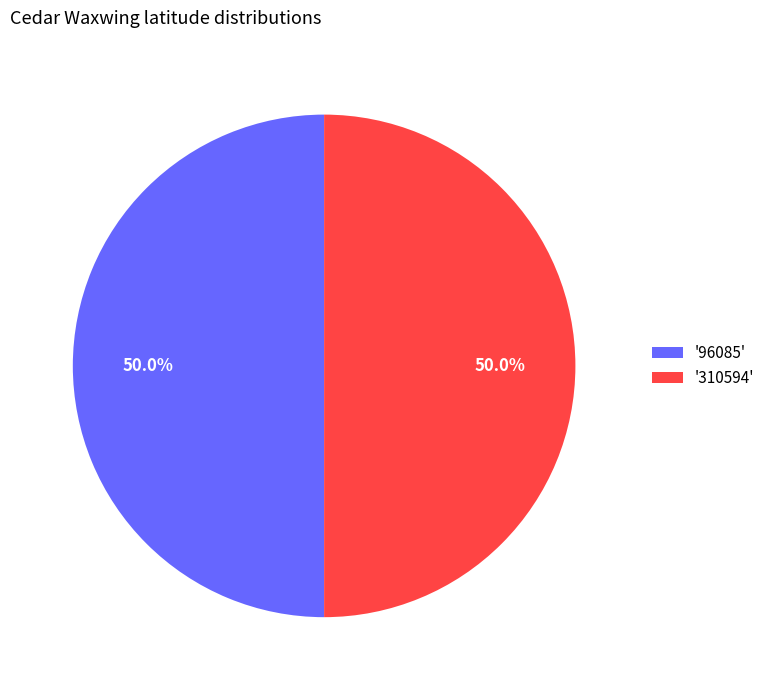

What is the ratio of the value at '310594' to the value at '96085'?

1.0